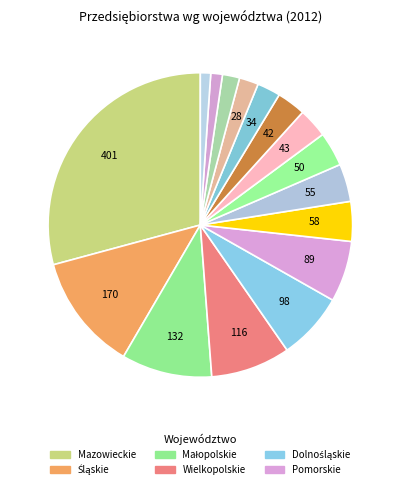

What is the largest slice in the pie chart?

Mazowieckie